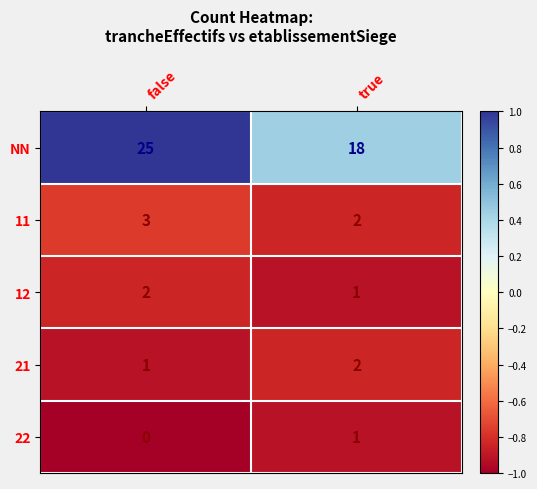

Rank the series at false from highest to lowest value.

NN, 11, 12, 21, 22